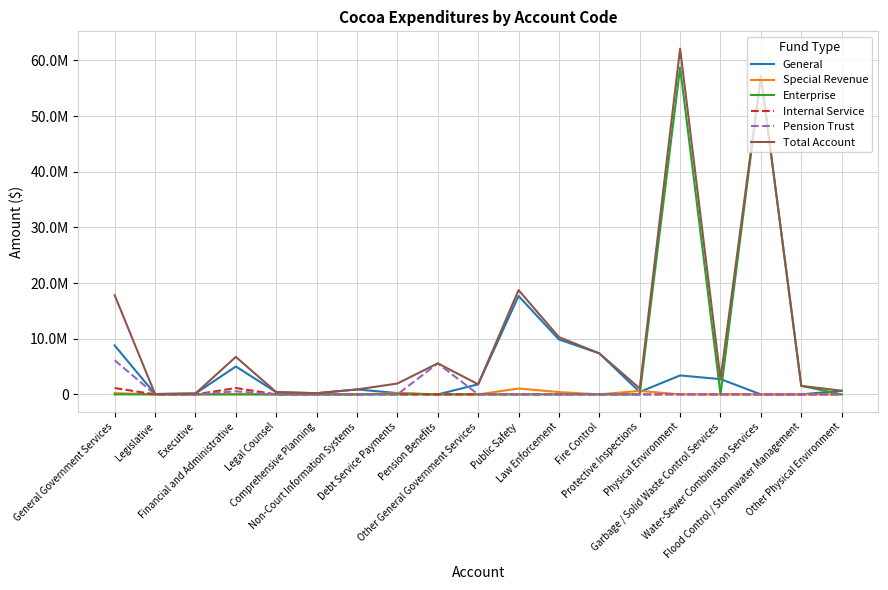

Is this an area chart (filled region under the line)?

No